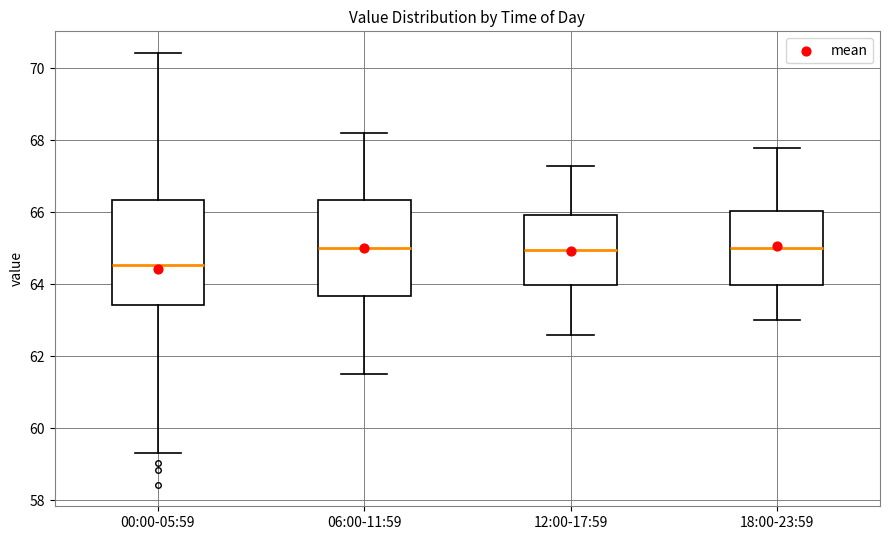

Reading left to right, read every box against the y-axis: the position of its median line, the range the box covers, and the ends of its whiskers. The values are not printed on the chart, so give them approximately, as read against the axis.

00:00-05:59: median 64.6, box 63.4 to 66.4, whiskers 59.4 to 70.4
06:00-11:59: median 65.0, box 63.6 to 66.4, whiskers 61.6 to 68.2
12:00-17:59: median 65.0, box 64.0 to 66.0, whiskers 62.6 to 67.4
18:00-23:59: median 65.0, box 64.0 to 66.0, whiskers 63.0 to 67.8